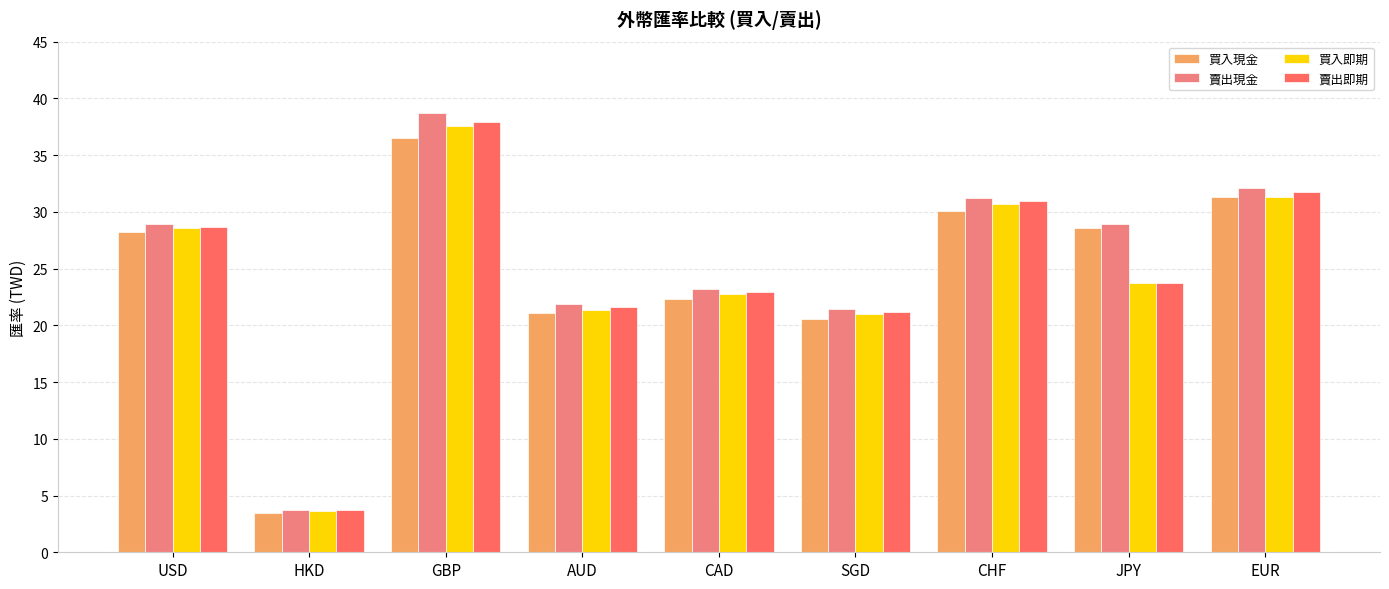

What is the value of the 買入即期 bar at the 9th from the left?

31.4